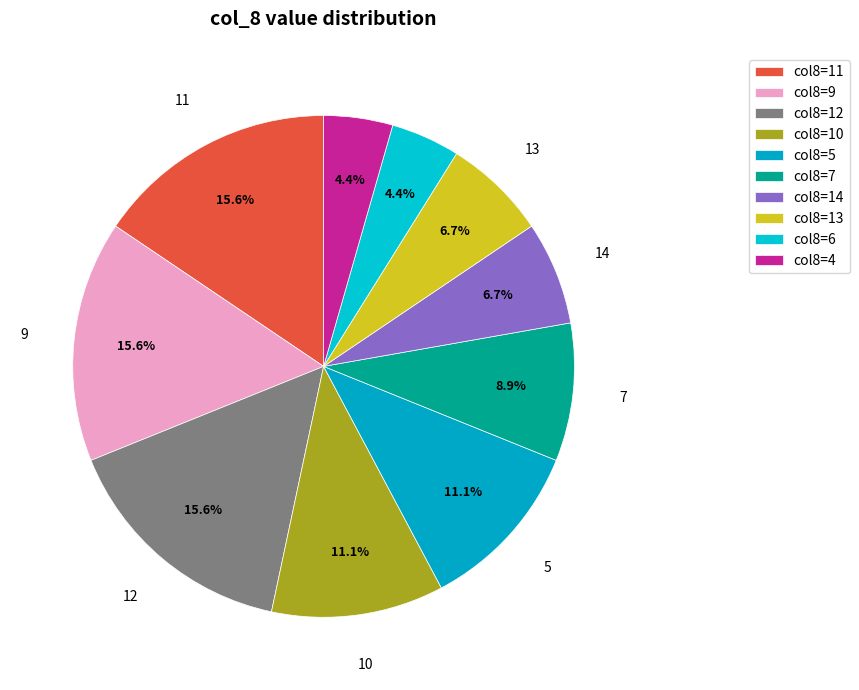

How many segments does this pie chart have?

10